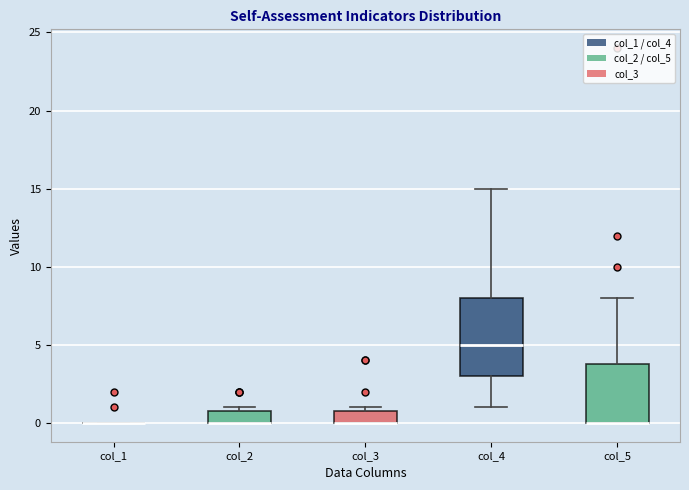

Which box is the tallest, from its lower edge to its upper edge?

col_4